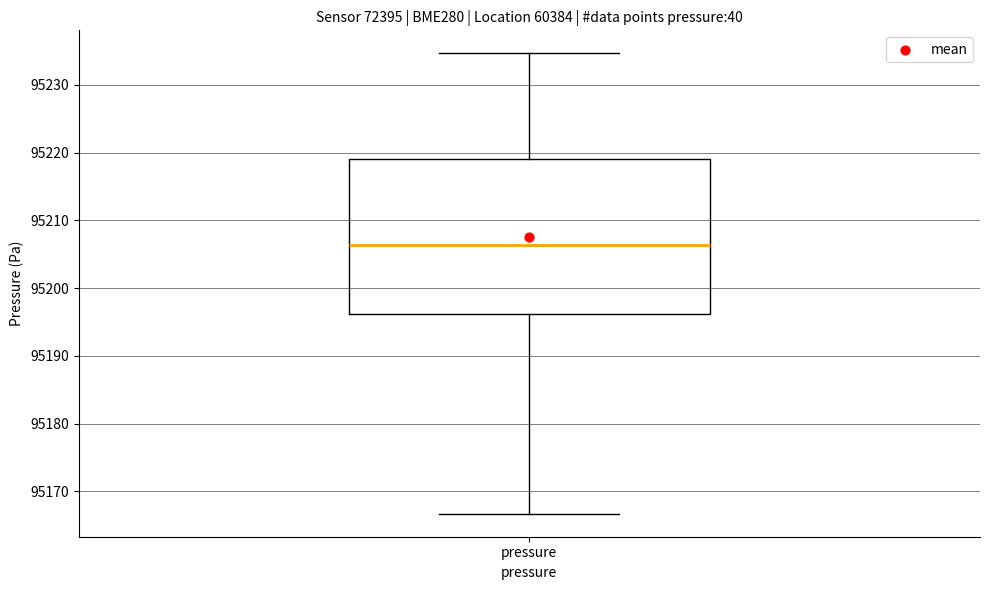

Transcribe this box plot: give where the median line is, the range the box spans, and where the two whiskers end, as read against the y-axis. The values are not printed on the chart, so give them approximately, as read against the axis.

median 95206, box 95196 to 95219, whiskers 95167 to 95235